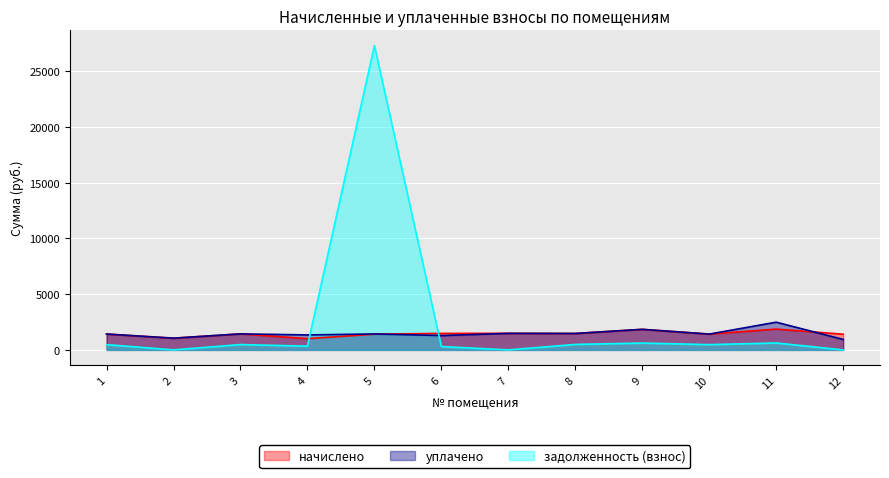

Which series ends up on top after the final intersection of задолженность (взнос) and уплачено?

уплачено